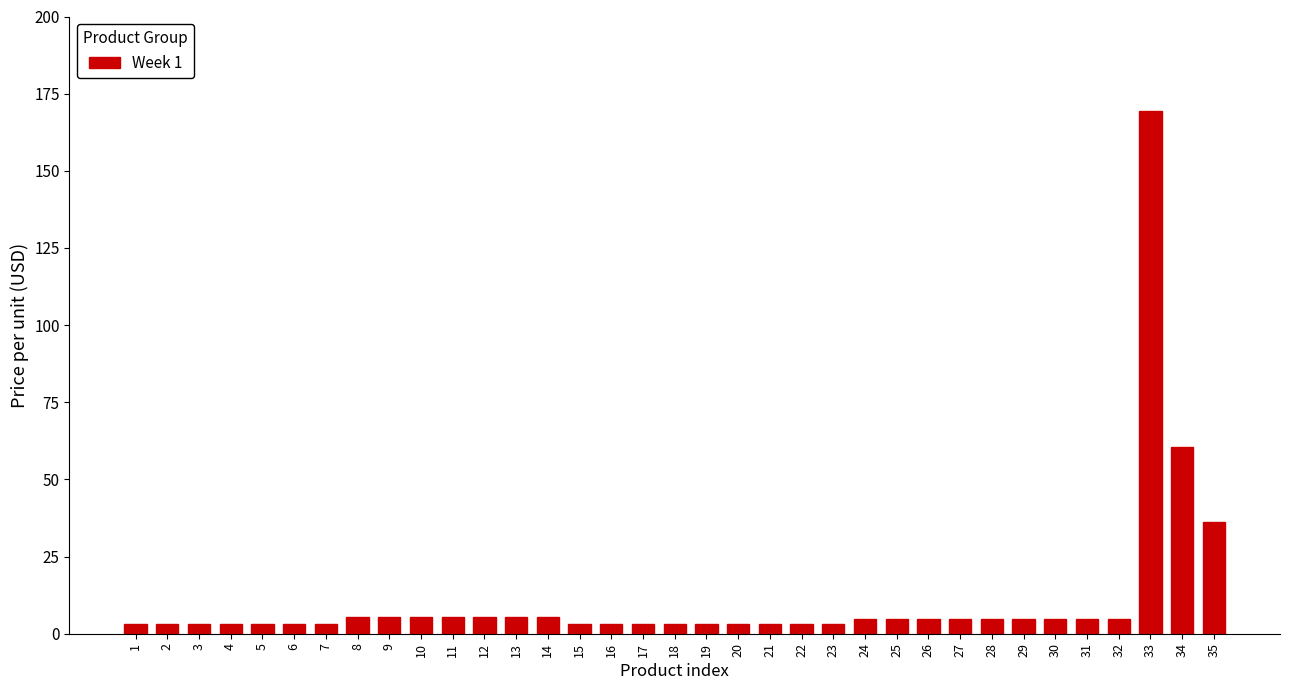

Which label corresponds to the largest value in the chart?

33